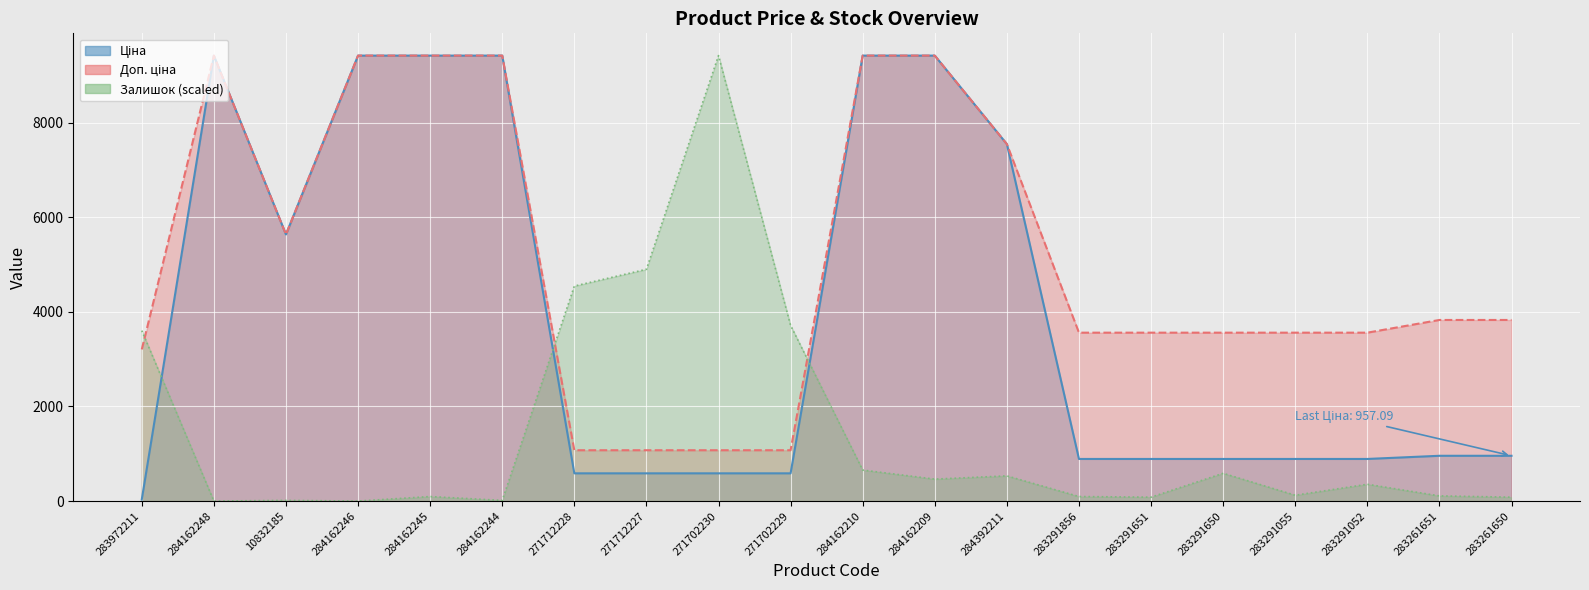

What is the total value across all series at 283291055?

4572.5